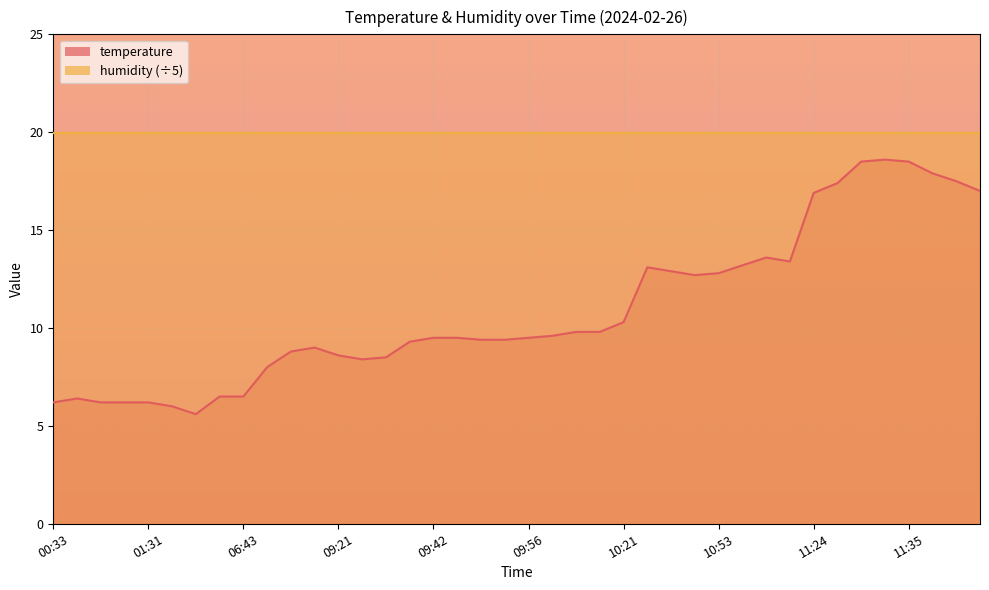

What position from the right is 25?

15